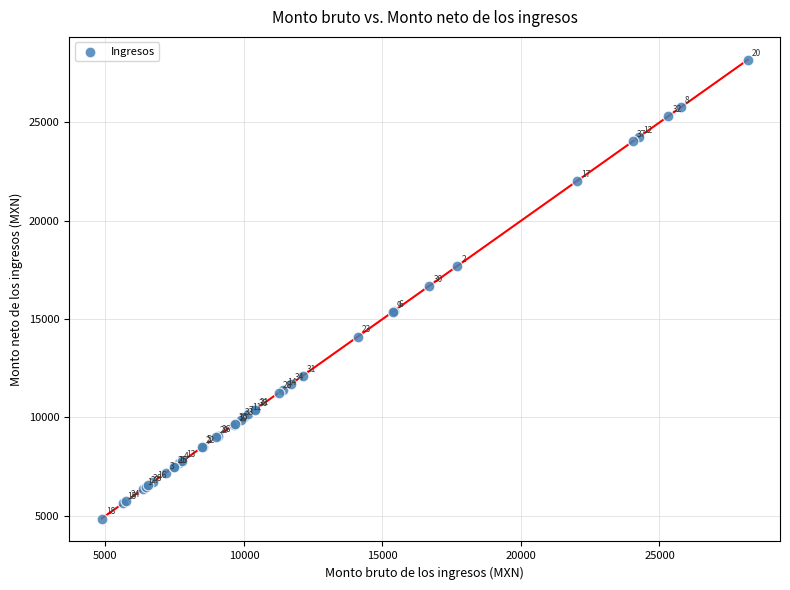

What Y value in the scatter plot is closest to 16522?

16696.2